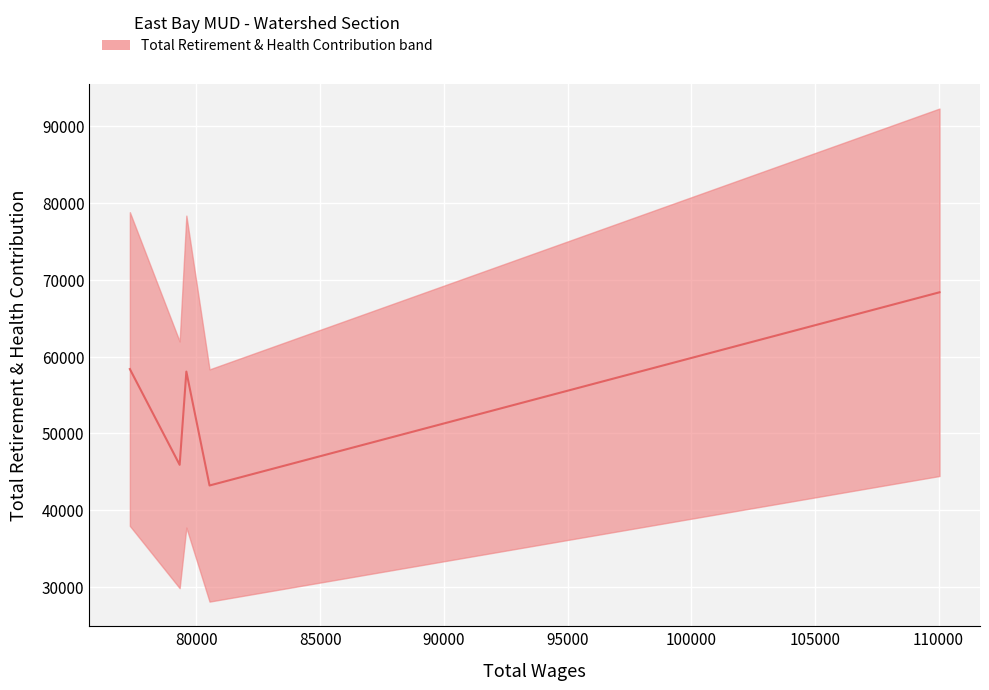

What is the sum of the values at 3 and 1?

89112